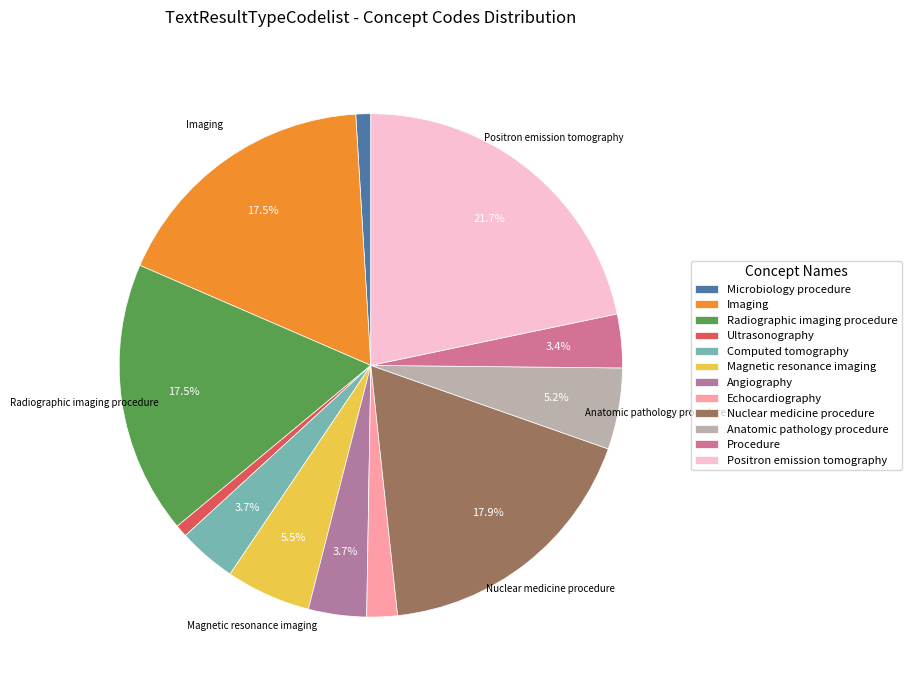

To the nearest percent, what is the difference between the largest and smallest slice percentages?

21%